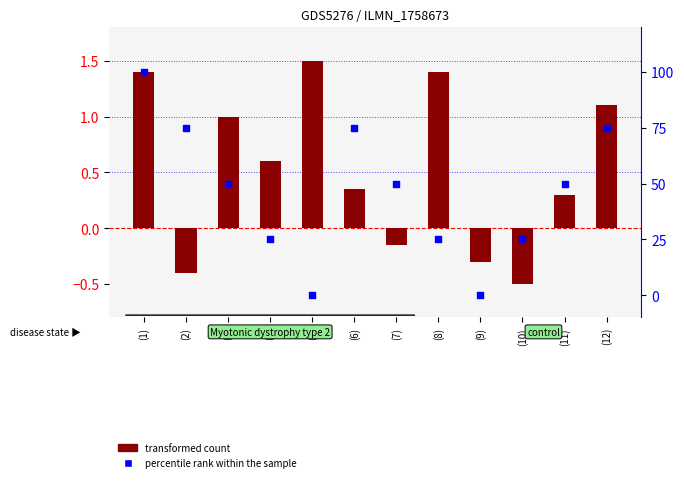

At how many categories does at least one series exceed 39?

7